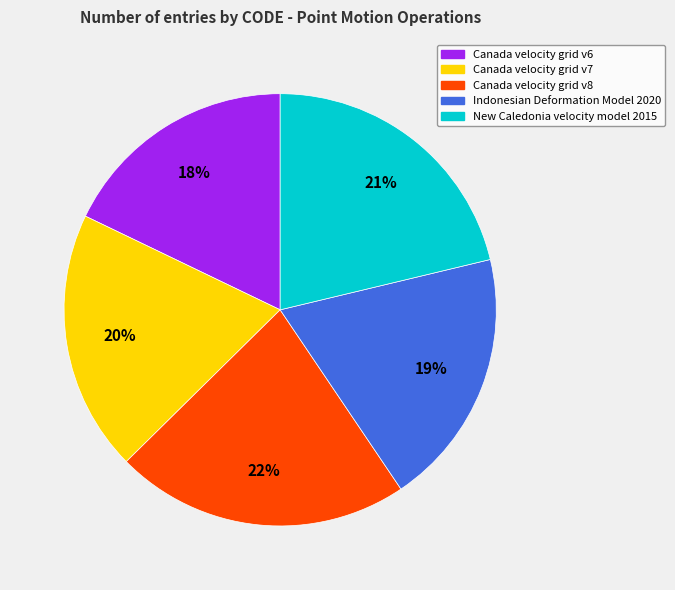

Do New Caledonia velocity model 2015 and Canada velocity grid v8 together represent more than half of the pie?

No